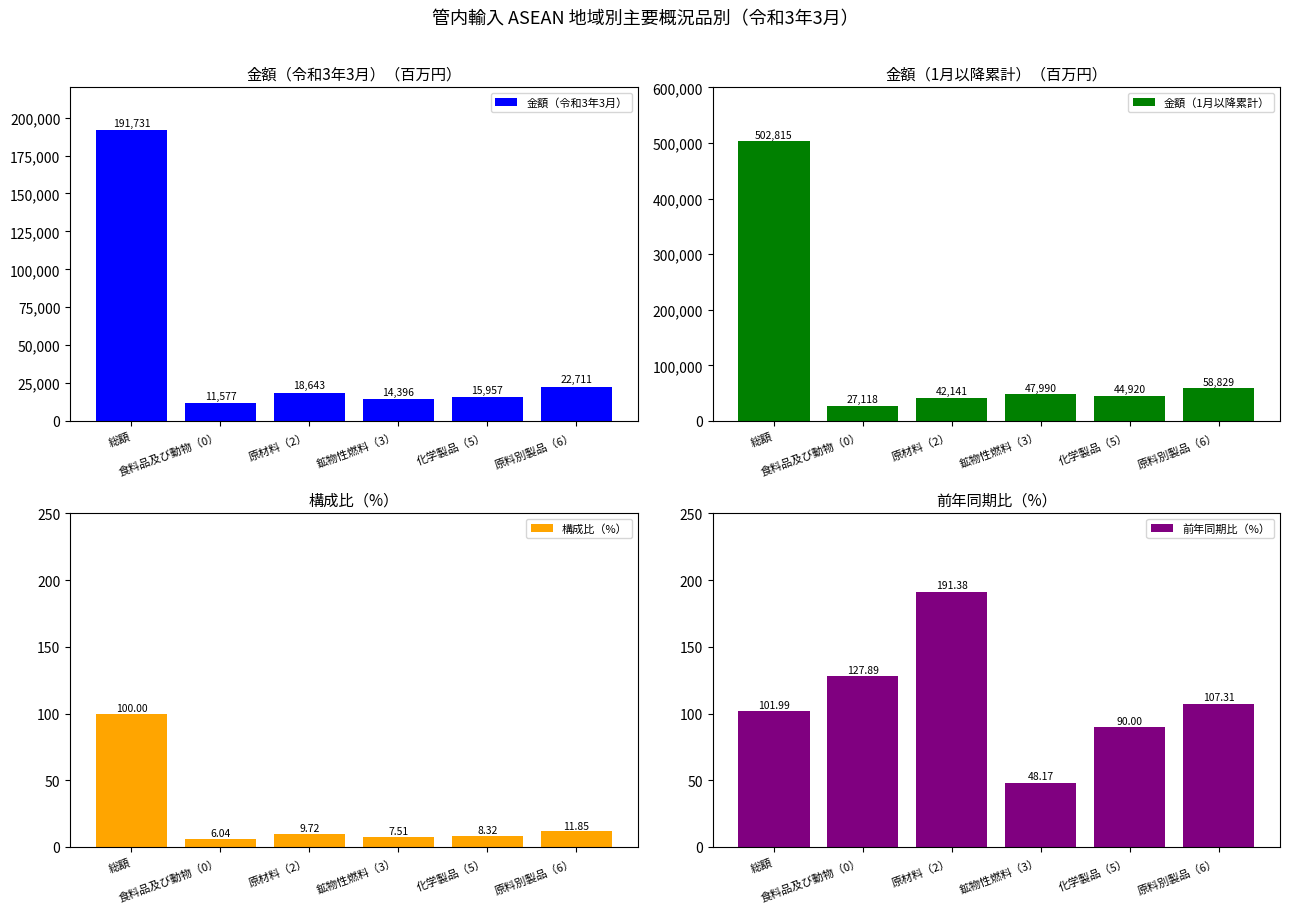

Reading left to right, what are all the values shown in this chart?

金額（令和3年3月）: 191730.7	11576.5	18642.7	14396.2	15956.6	22711.1
金額（1月以降累計）: 502815.1	27117.7	42140.5	47990.2	44920.2	58829.4
構成比（%）: 100.0	6.0	9.7	7.5	8.3	11.8
前年同期比（%）: 102.0	127.9	191.4	48.2	90.0	107.3